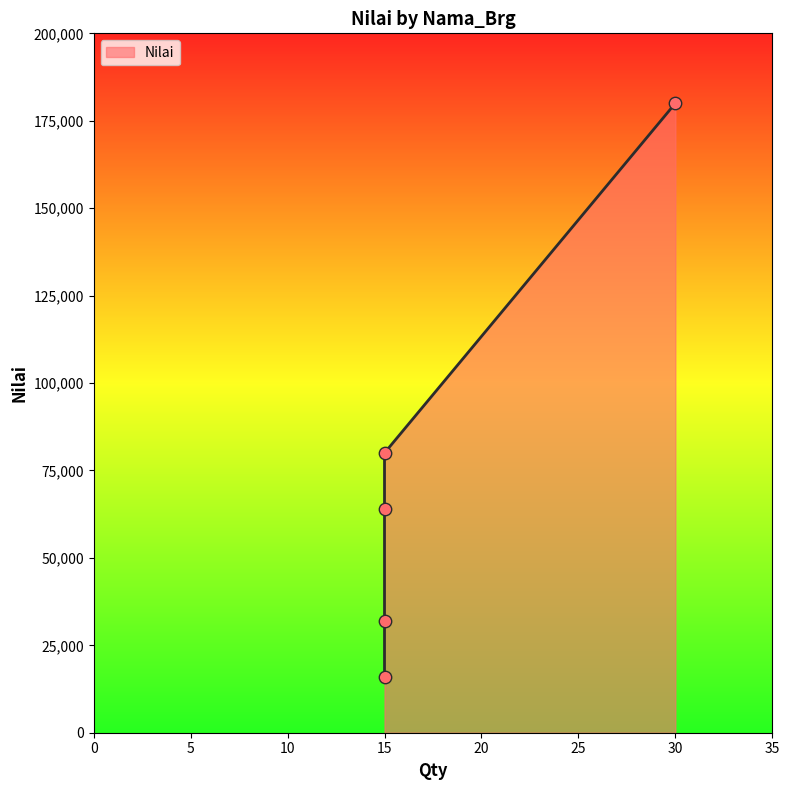

Approximately how many times larger is the value at 15 compared to 15?

4.0